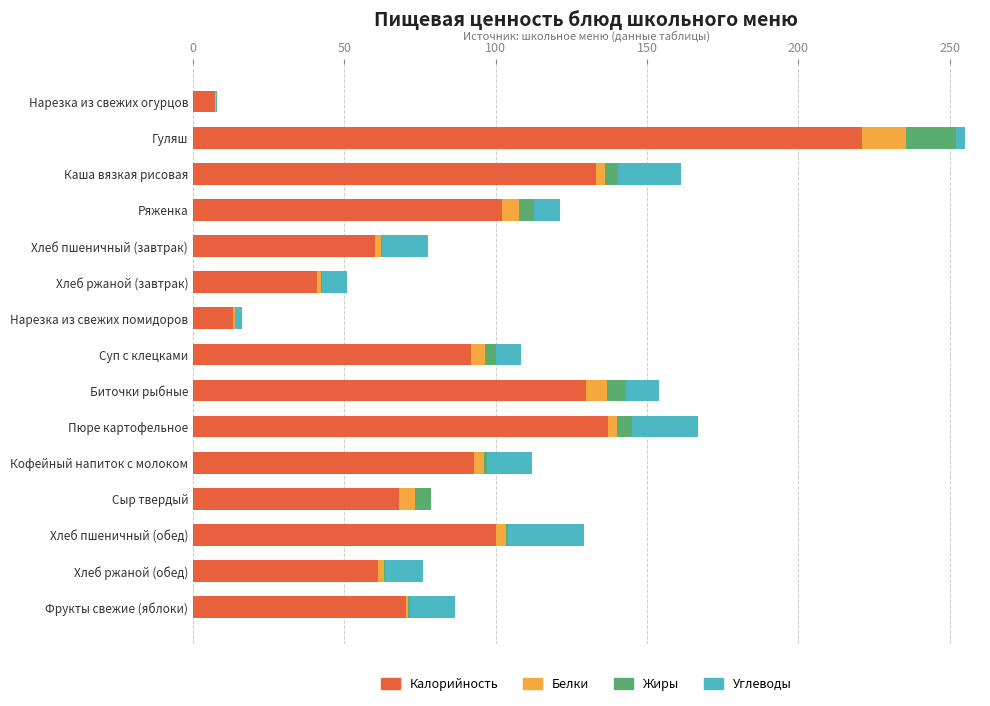

What is the sum of all Калорийность values?

1328.9